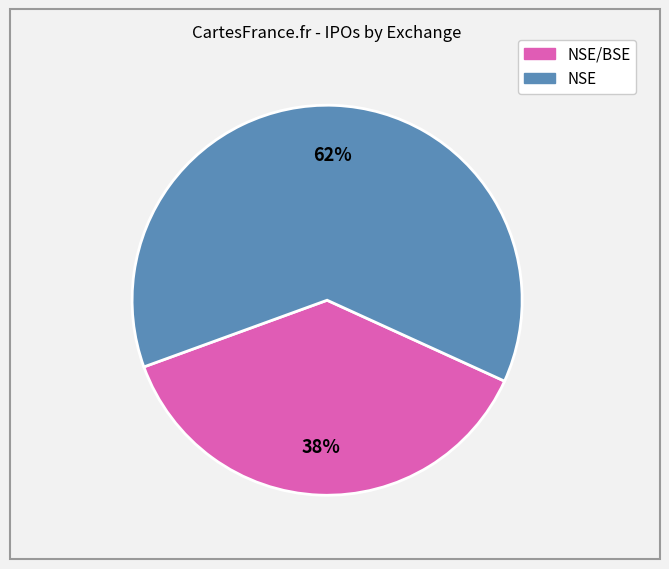

How many segments does this pie chart have?

2